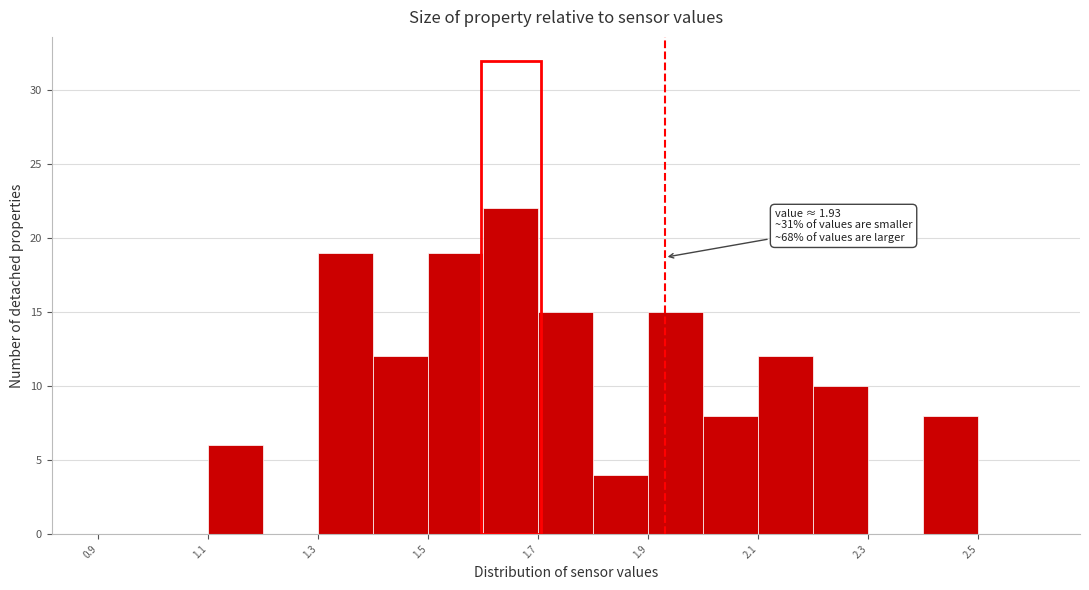

Over which range of the x-axis is the bar tallest?

1.6 to 1.7